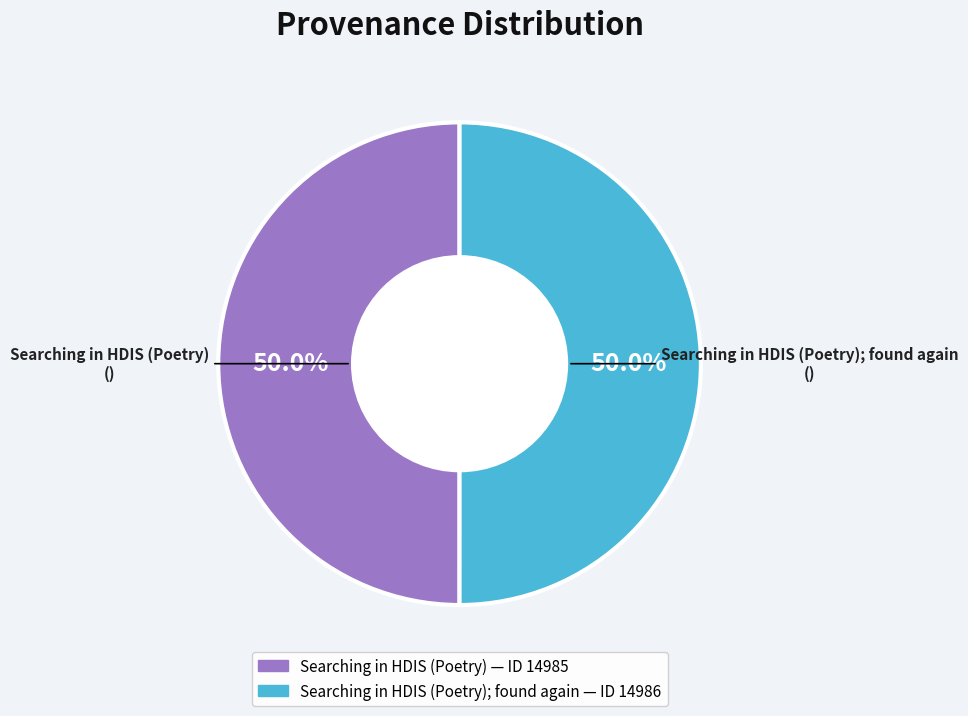

Count the number of slices in the pie.

2